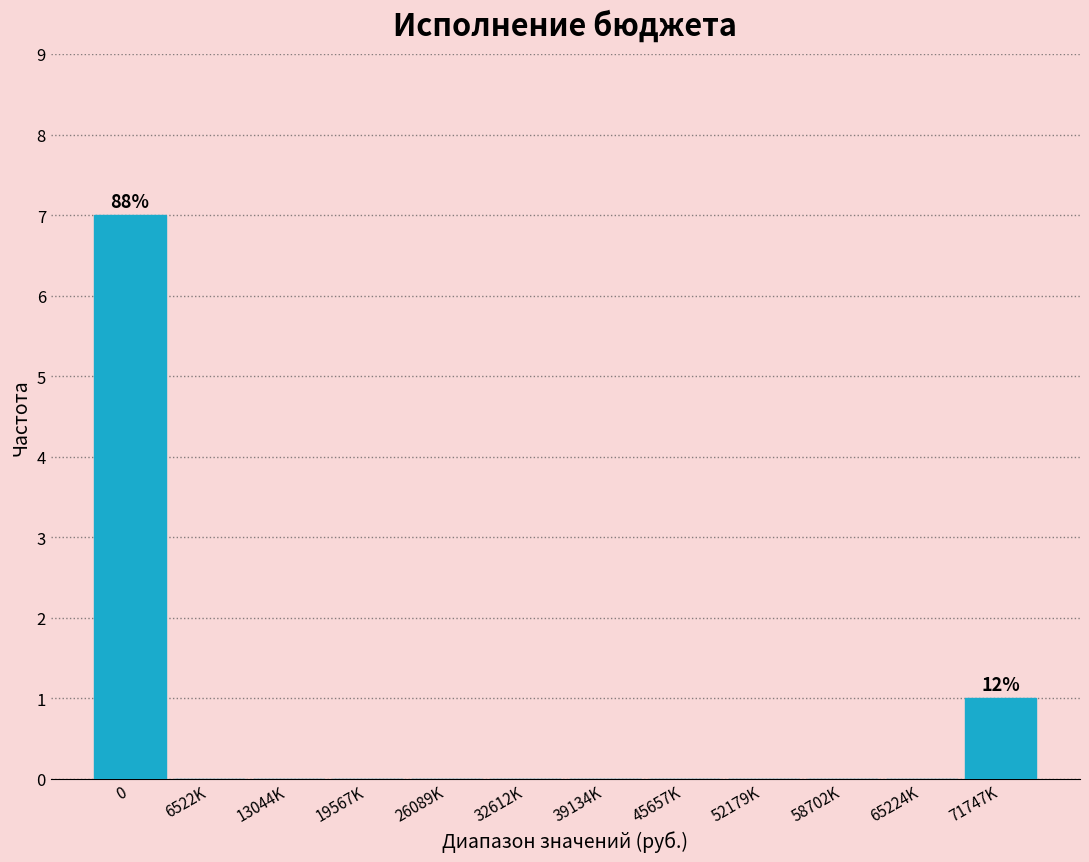

Reading right to left, list all the values displayed in this chart.

71747K=1	65224K=0	58702K=0	52179K=0	45657K=0	39134K=0	32612K=0	26089K=0	19567K=0	13044K=0	6522K=0	0=7